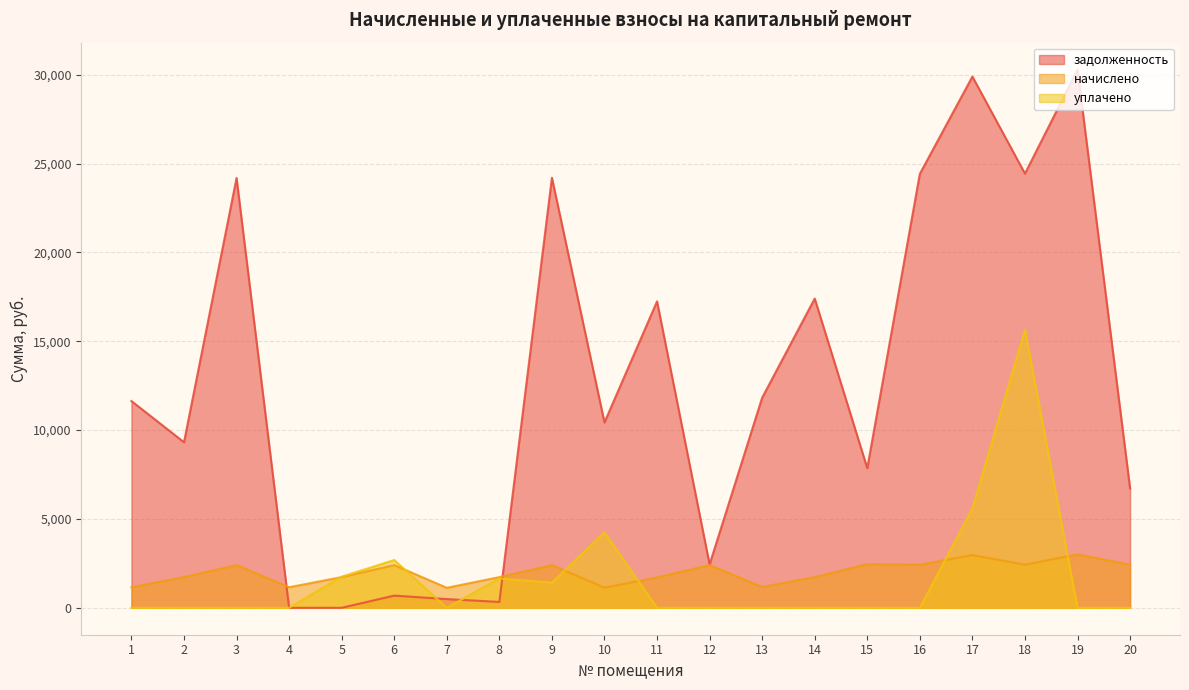

Reading left to right, list all the values displayed in this chart.

задолженность: 1=11635.5	2=9318.9	3=24190.4	4=0.0	5=0.0	6=687.2	7=491.6	8=330.2	9=24201.4	10=10432.9	11=17247.4	12=2444.9	13=11825.8	14=17404.6	15=7858.6	16=24423.3	17=29898.2	18=24437.0	19=30291.1	20=6722.6
начислено: 1=1158.3	2=1727.7	3=2402.4	4=1158.3	5=1727.7	6=2402.4	7=1127.1	8=1727.7	9=2402.4	10=1134.9	11=1712.1	12=2402.4	13=1173.9	14=1727.7	15=2457.0	16=2425.8	17=2967.9	18=2425.8	19=3006.9	20=2425.8
уплачено: 1=0.0	2=0.0	3=0.0	4=0.0	5=1750.0	6=2689.2	7=0.0	8=1650.0	9=1424.0	10=4255.0	11=0.0	12=0.0	13=0.0	14=0.0	15=0.0	16=0.0	17=5608.5	18=15655.5	19=0.0	20=0.0